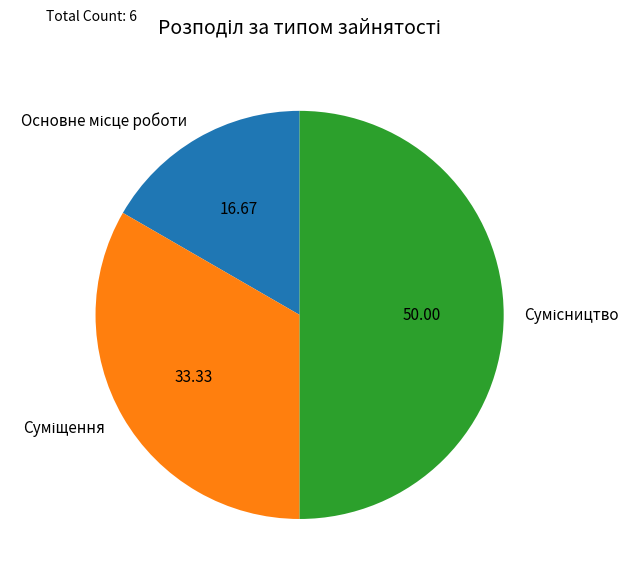

Count the number of slices in the pie.

3